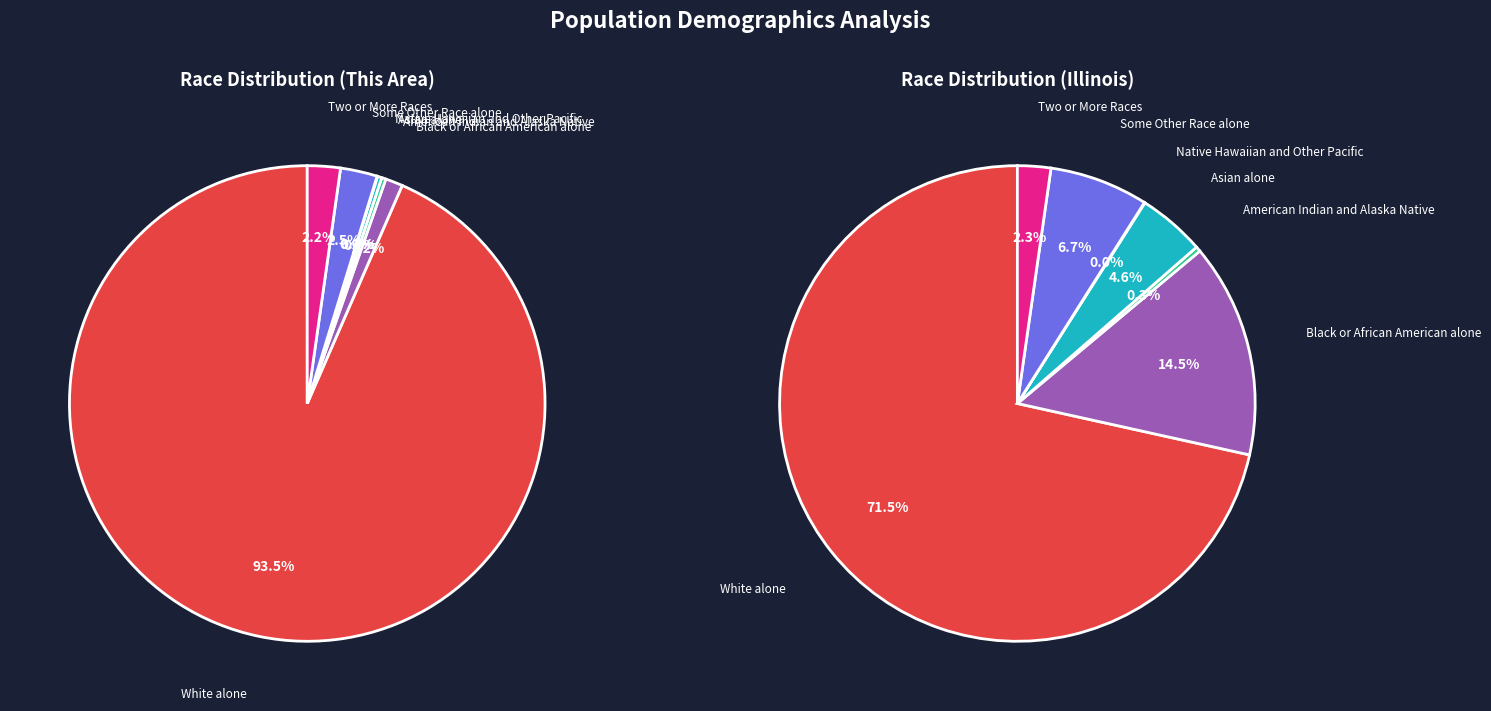

How many segments does this pie chart have?

7